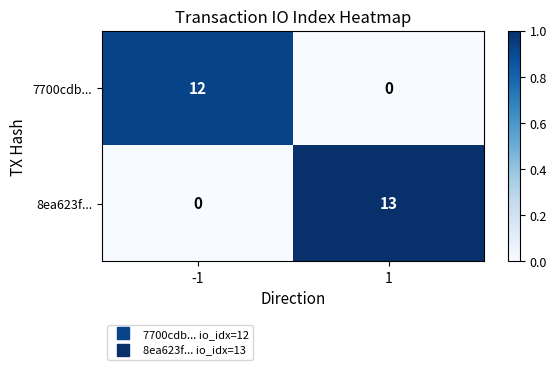

The value of 8ea623f... at -1 is 0. True or false?

True